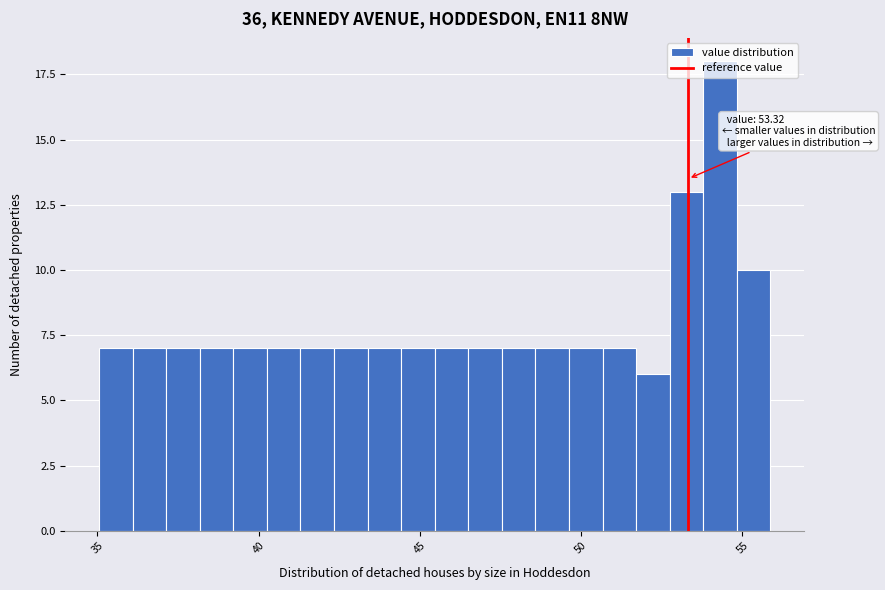

Around what value on the x-axis is the tallest bar? Give the approximate position of its centre, as read against the axis.

54.5